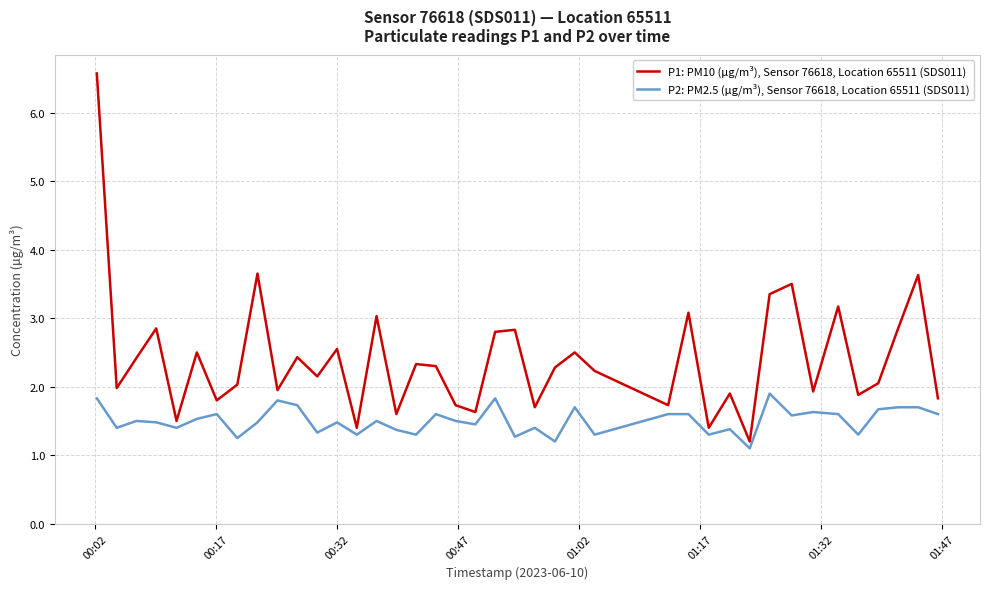

What is the maximum value for P2: PM2.5 (µg/m³), Sensor 76618, Location 65511 (SDS011)?

1.9